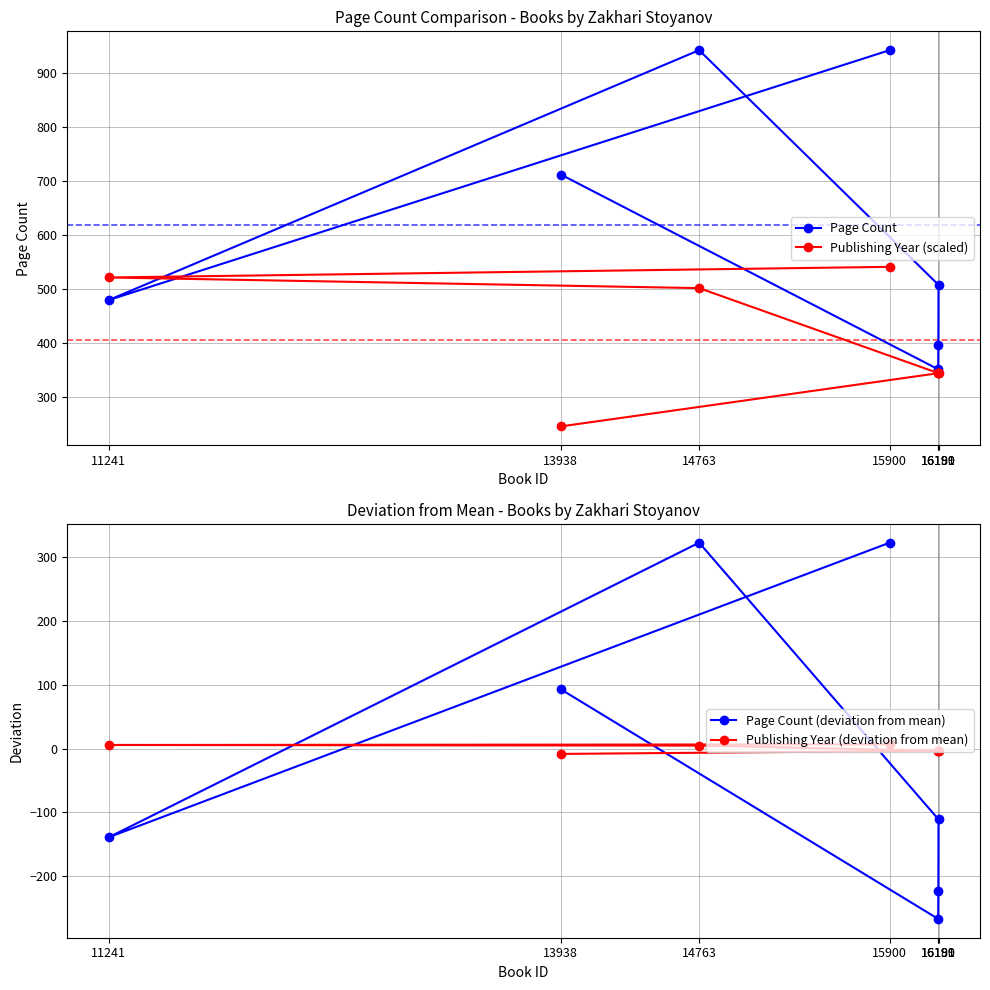

Is the value of Page Count at 16191 greater than the value of Publishing Year (deviation from mean) at 11241?

Yes